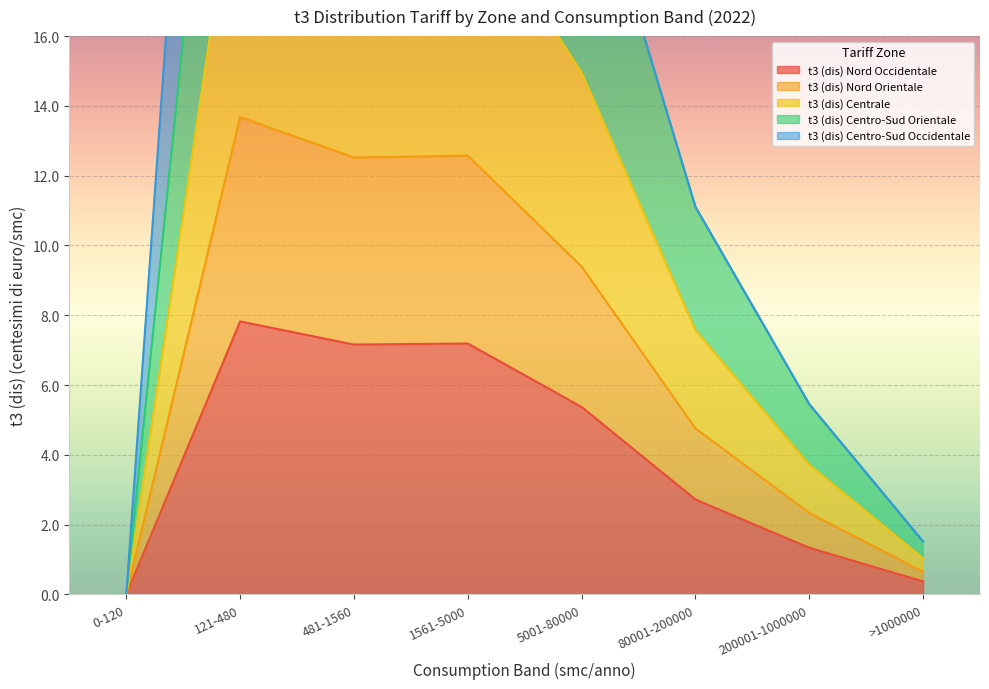

What is the value of the t3 (dis) Centrale point at the 4th from the left?

20.0